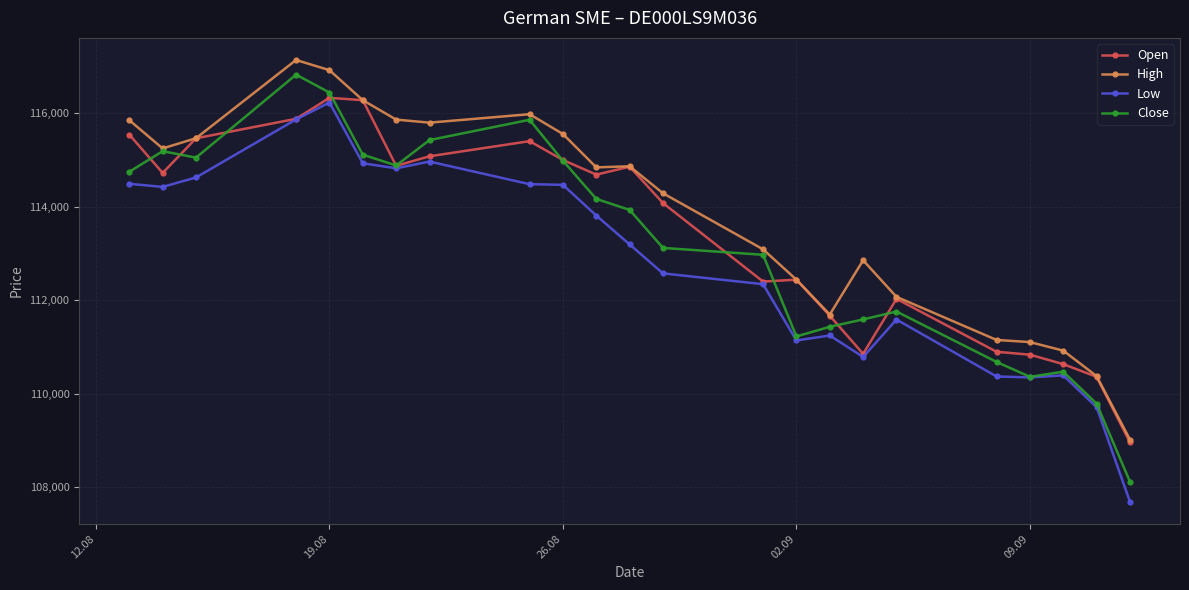

What is the minimum value for Open?

108959